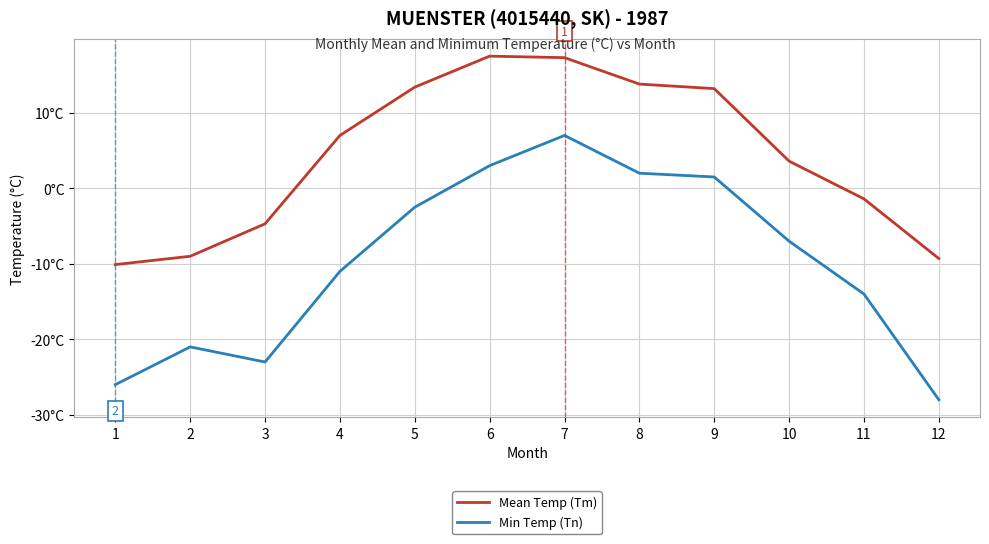

What is the highest value of the Min Temp (Tn) series?

7.0